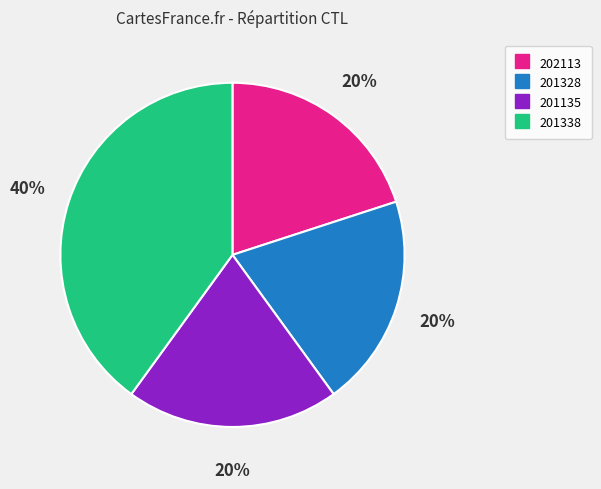

Which category has the biggest portion of the pie?

201338